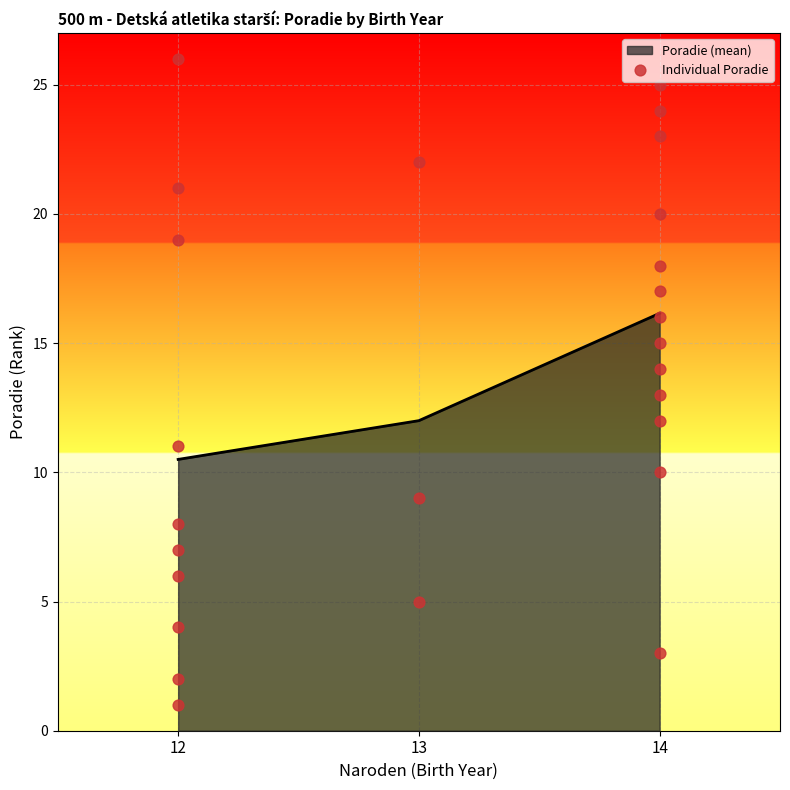

Which category has the highest value in the Poradie (mean) series?

14